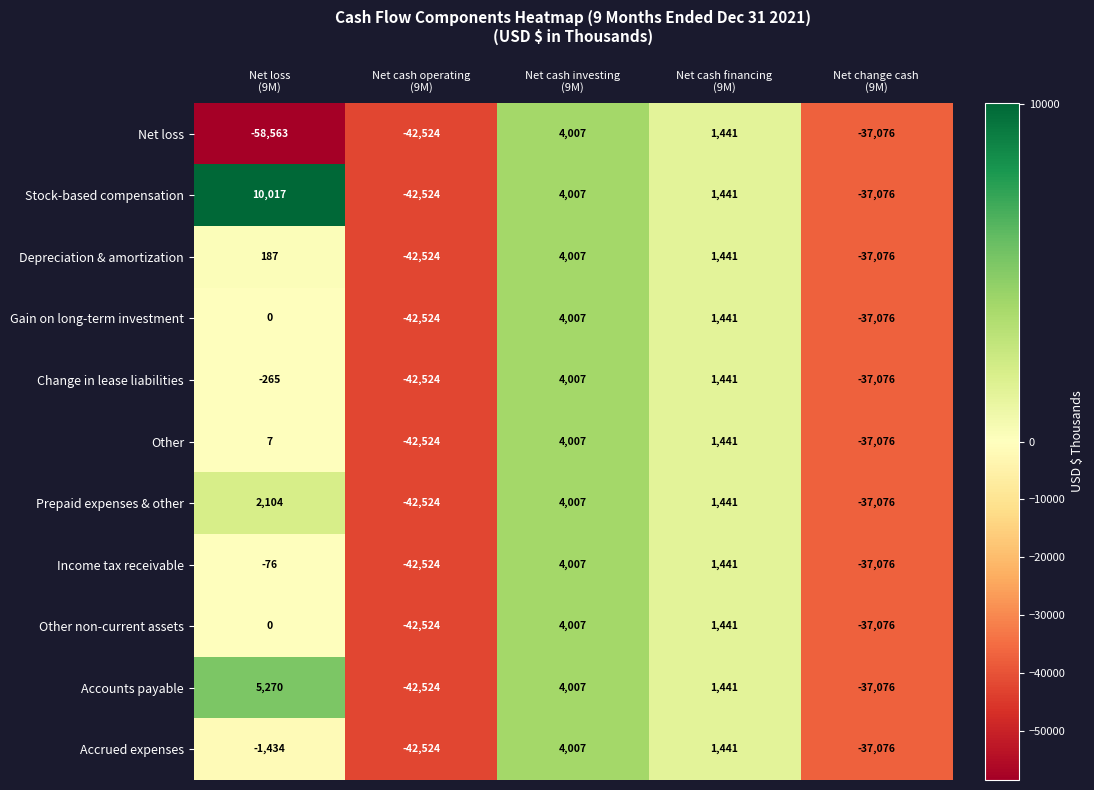

What is the difference between the maximum and minimum values in the Change in lease liabilities series?

46531